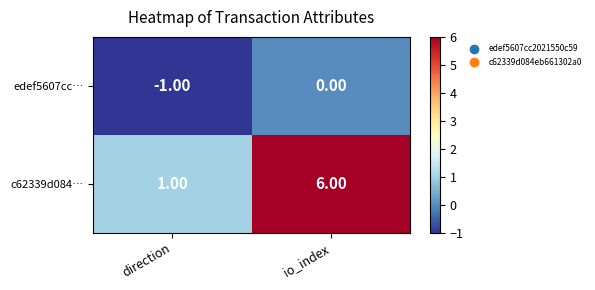

At which label is c62339d084… closest to 3?

direction